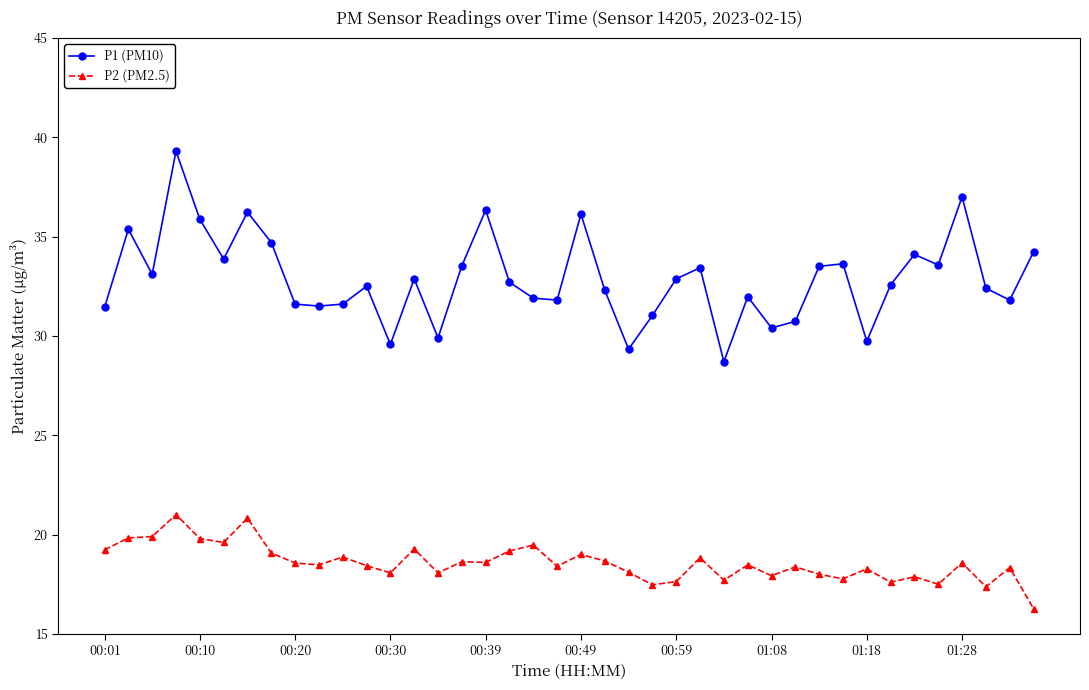

True or false: P1 (PM10) has more than 2 points higher than both neighbors.

True